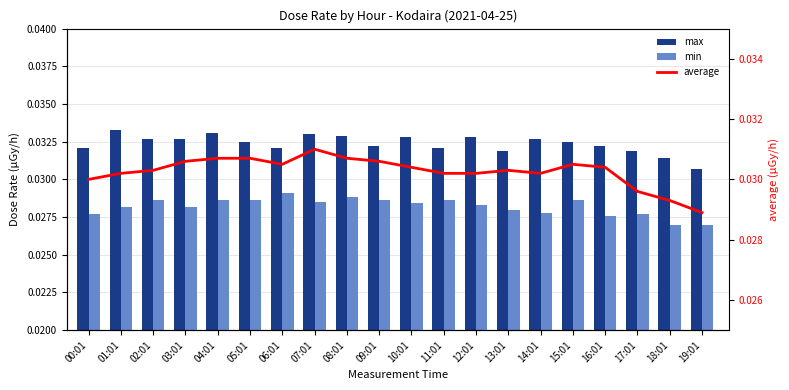

At 14:01, list the series in order from largest to smallest.

max, average, min